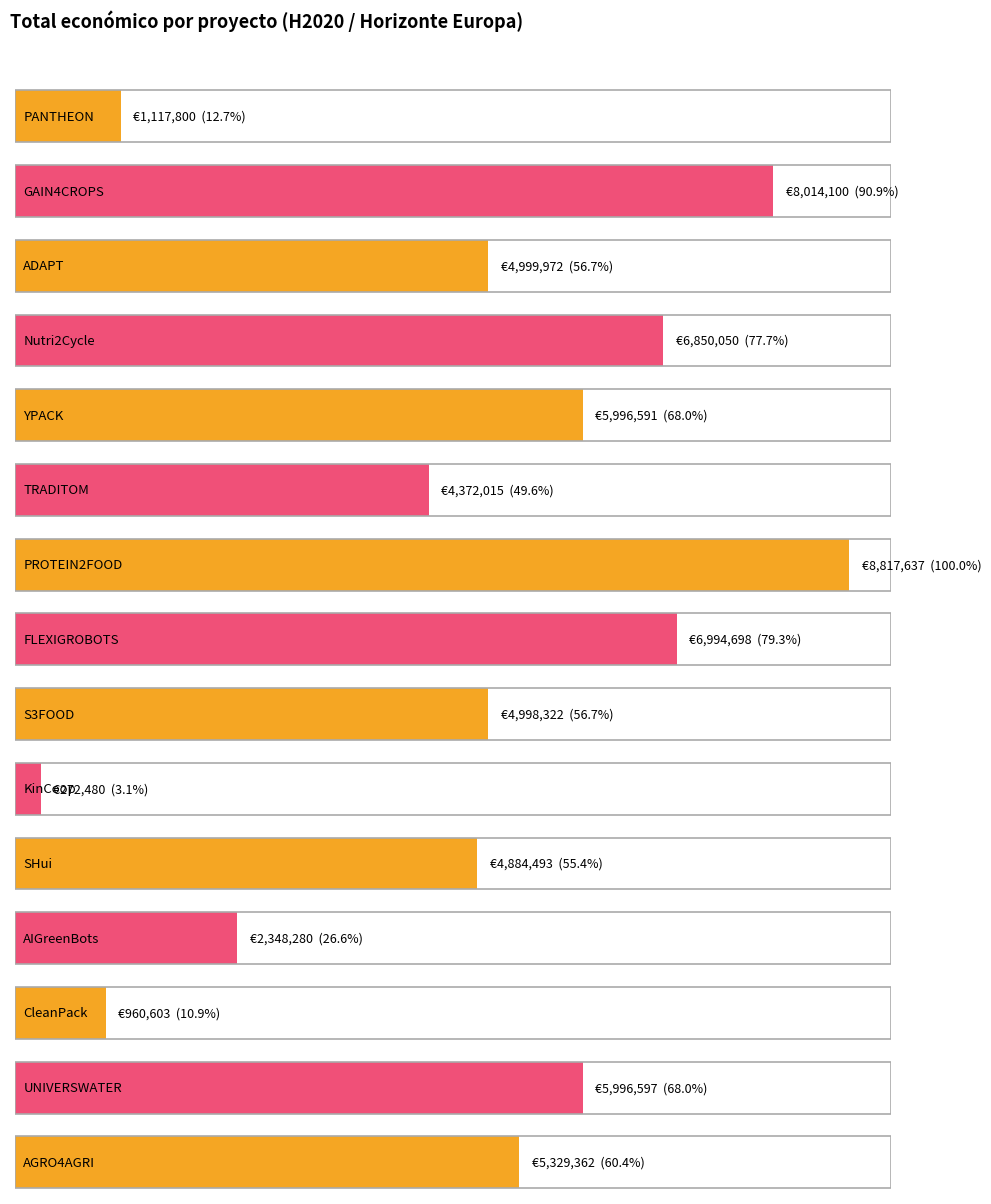

What is the sum of all values?

71953000